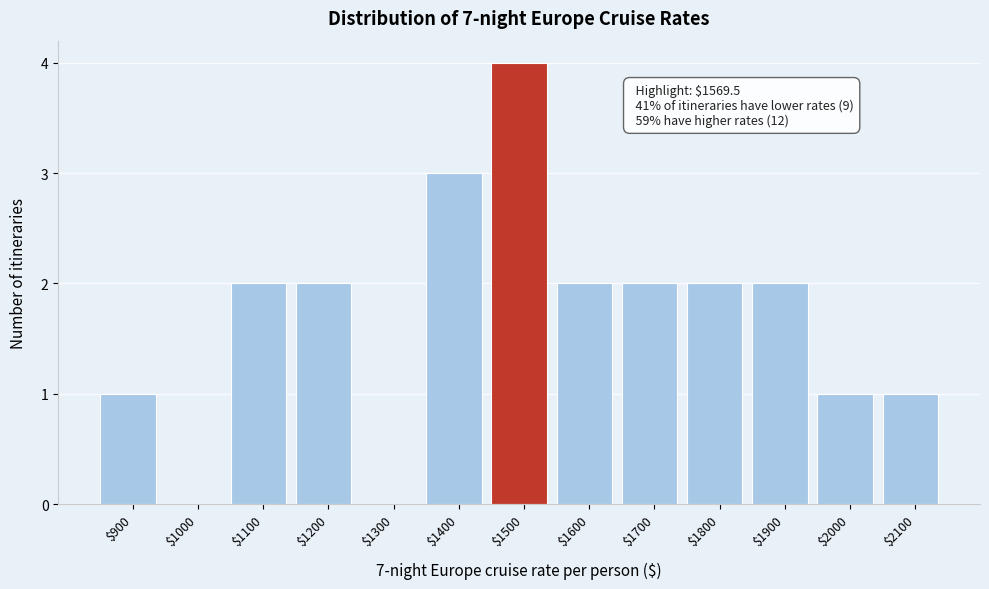

The chart shows a value of 1 at $2000. True or false?

True